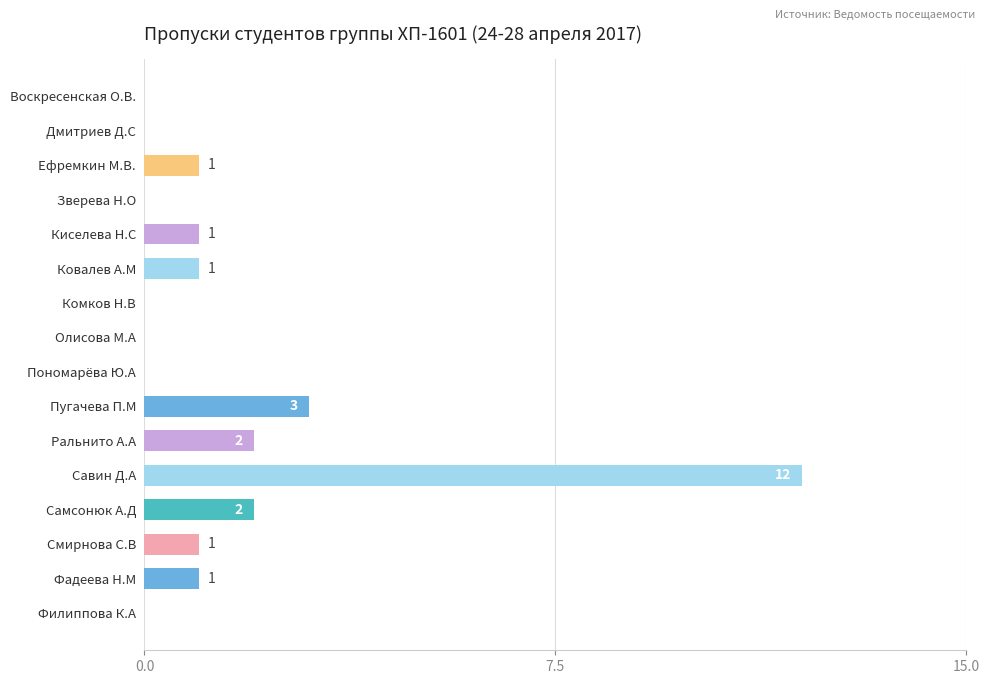

Approximately how many times larger is the value at Смирнова С.В compared to Пугачева П.М?

0.3